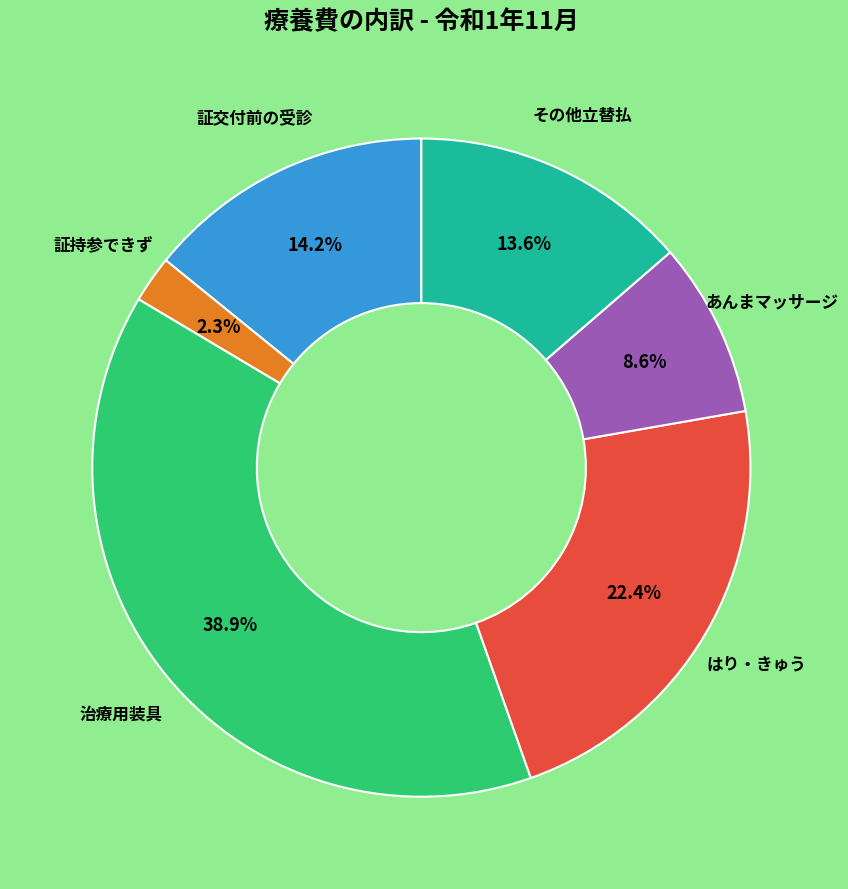

Does any single category account for the majority?

No